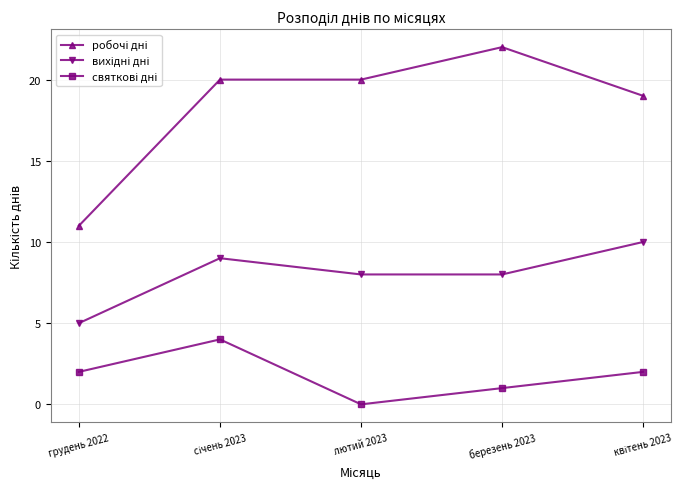

How many data points does each series have?

5